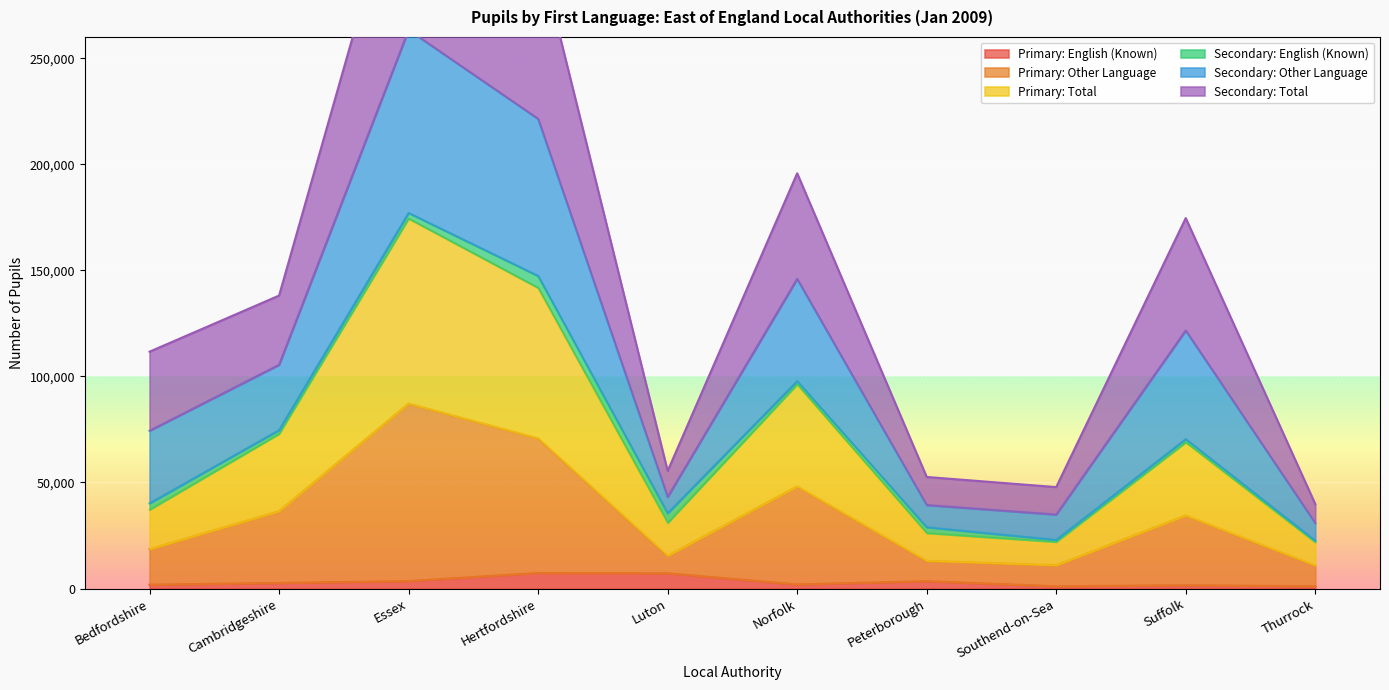

What is the value of the Primary: Total point at the 7th from the left?

26170